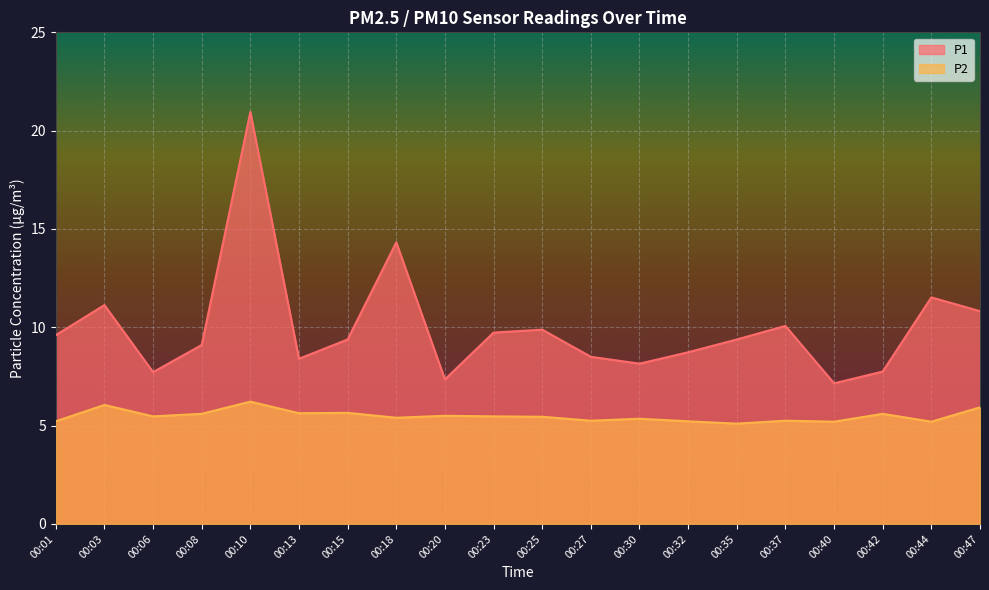

Reading left to right, extract all data points from this chart.

P1: 00:01=9.6	00:03=11.1	00:06=7.7	00:08=9.1	00:10=20.9	00:13=8.4	00:15=9.4	00:18=14.3	00:20=7.3	00:23=9.7	00:25=9.9	00:27=8.5	00:30=8.2	00:32=8.7	00:35=9.4	00:37=10.1	00:40=7.2	00:42=7.8	00:44=11.5	00:47=10.8
P2: 00:01=5.2	00:03=6.0	00:06=5.5	00:08=5.6	00:10=6.2	00:13=5.6	00:15=5.7	00:18=5.4	00:20=5.5	00:23=5.5	00:25=5.5	00:27=5.2	00:30=5.3	00:32=5.2	00:35=5.1	00:37=5.2	00:40=5.2	00:42=5.6	00:44=5.2	00:47=5.9